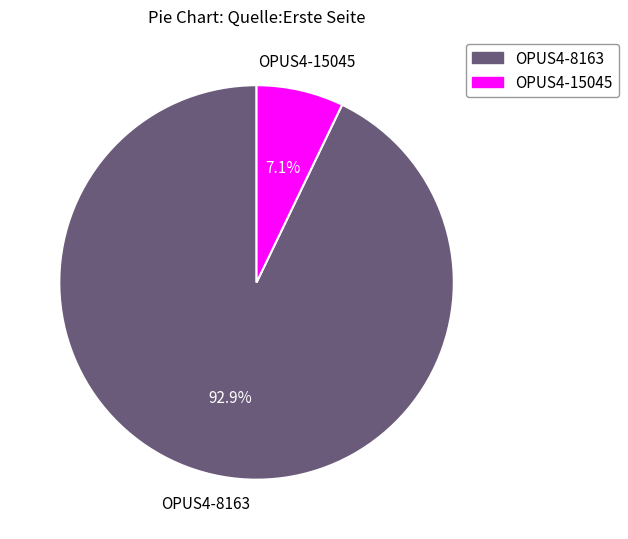

How many segments does this pie chart have?

2